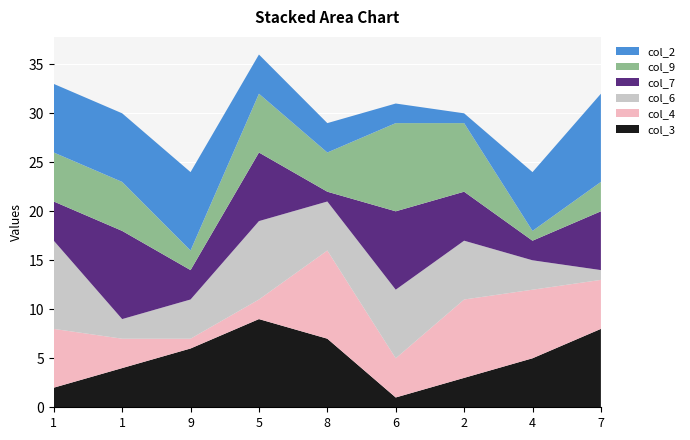

Which series has the largest total across all categories?

col_2